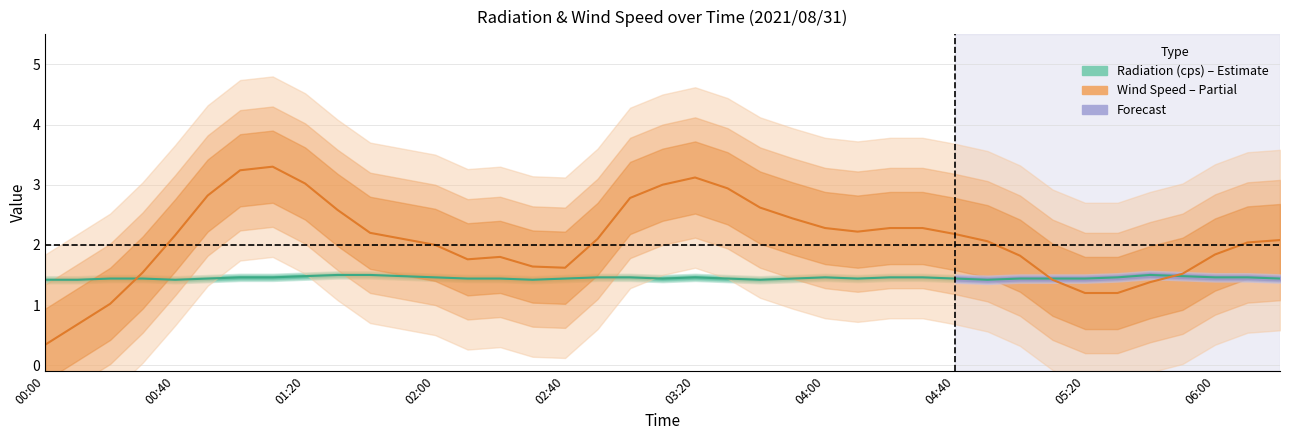

What is the minimum value for Wind Speed (m/s)?

0.3